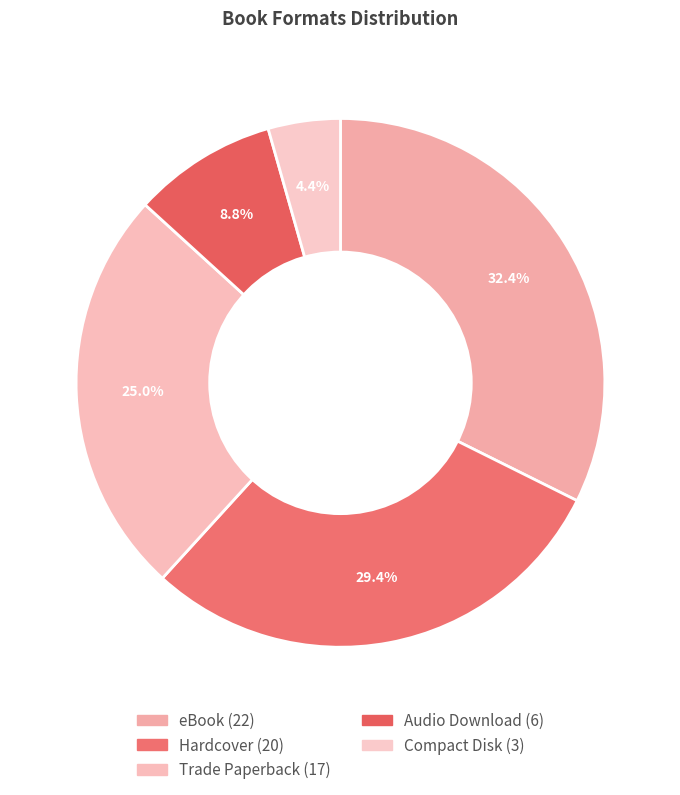

To the nearest percent, what percentage of the pie is Hardcover?

29%